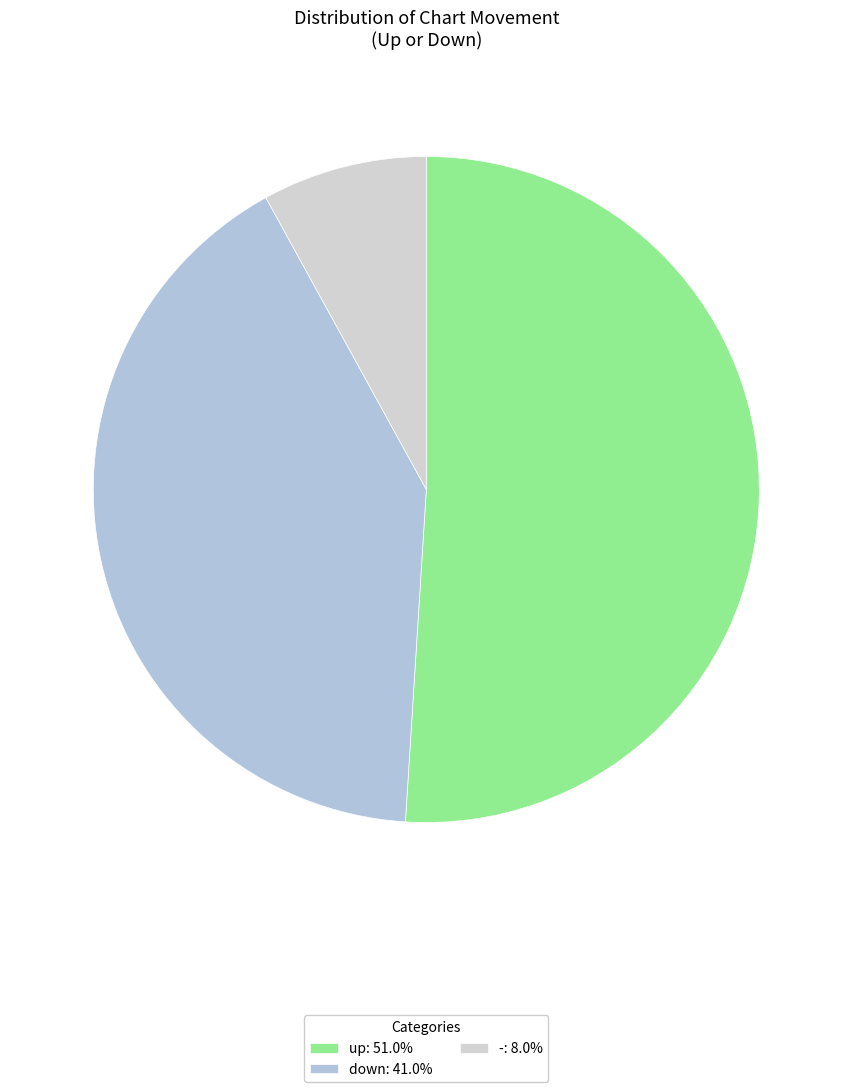

How many segments does this pie chart have?

3